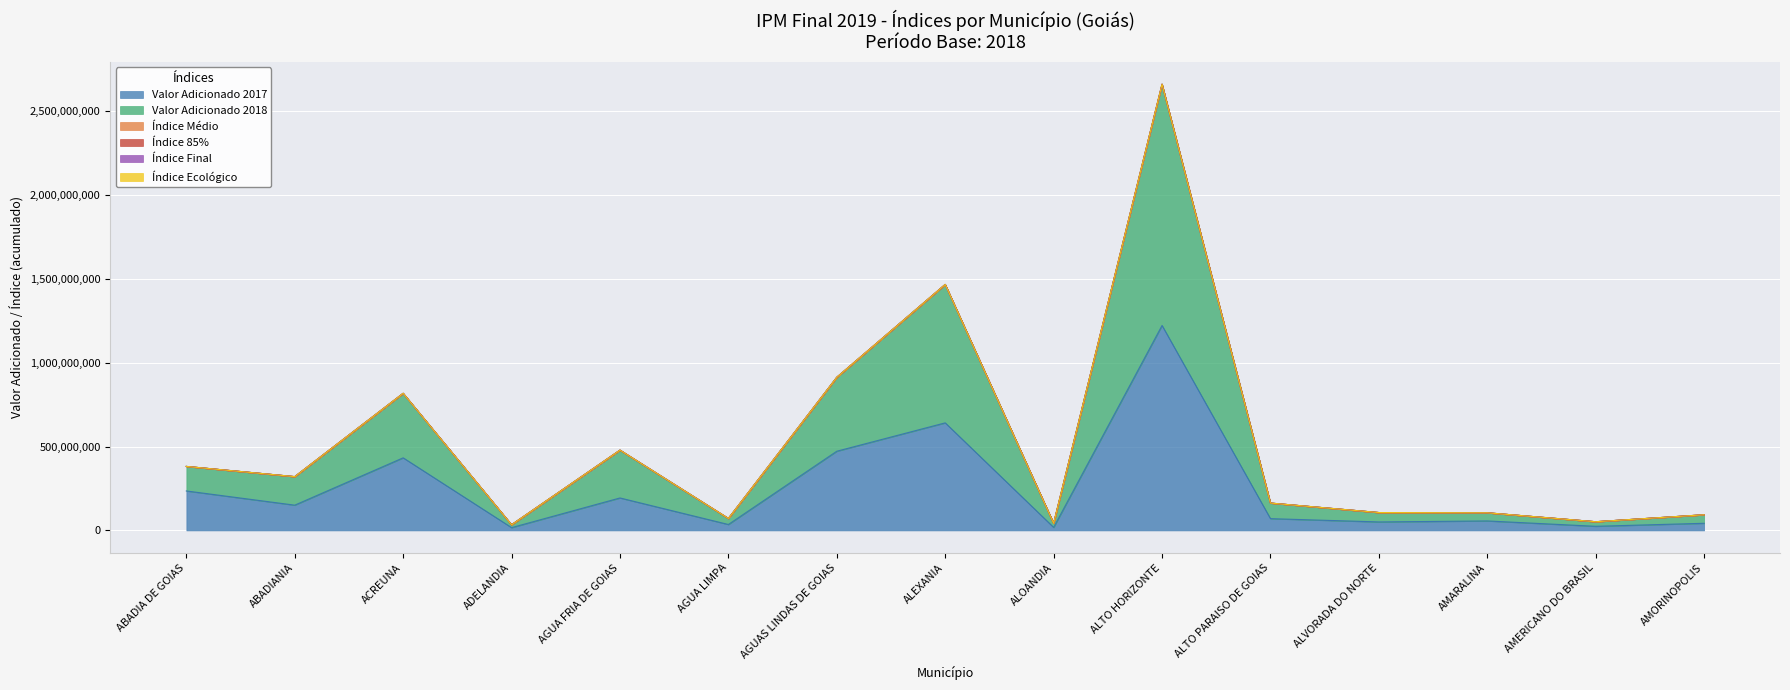

At which label does Valor Adicionado 2017 reach its peak?

ALTO HORIZONTE